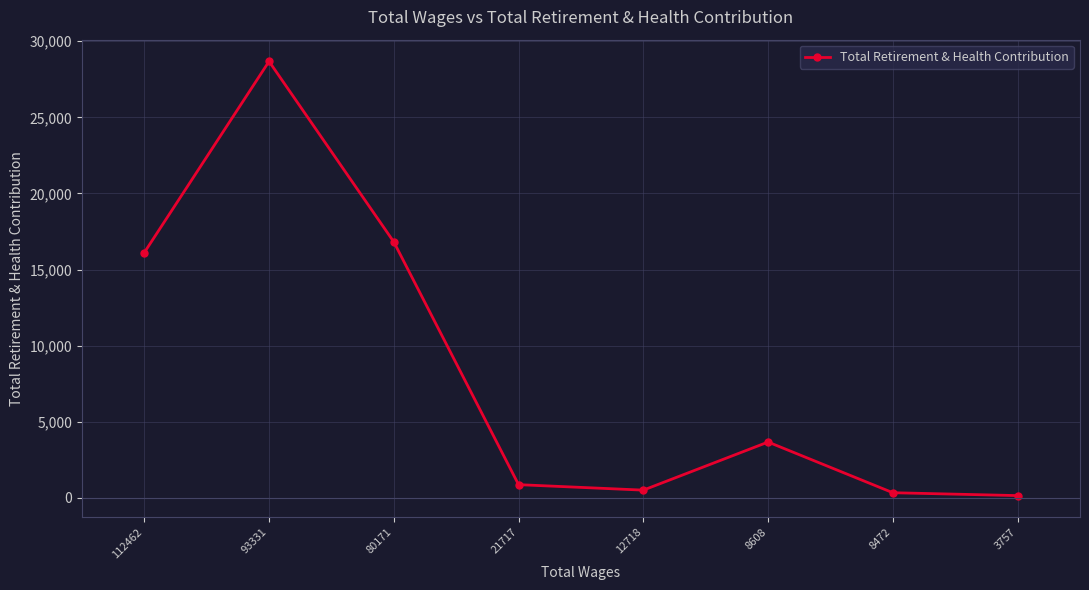

Where does the data first go above 3670?

112462